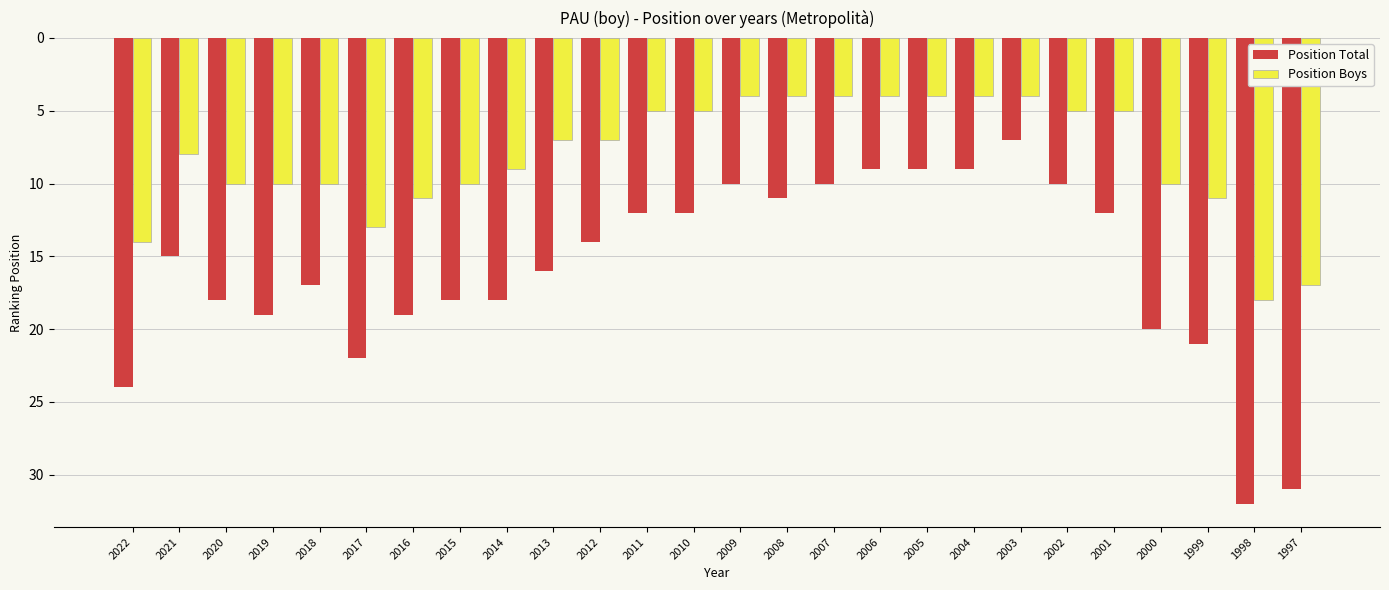

What are all the series names shown in the legend?

Position Total, Position Boys